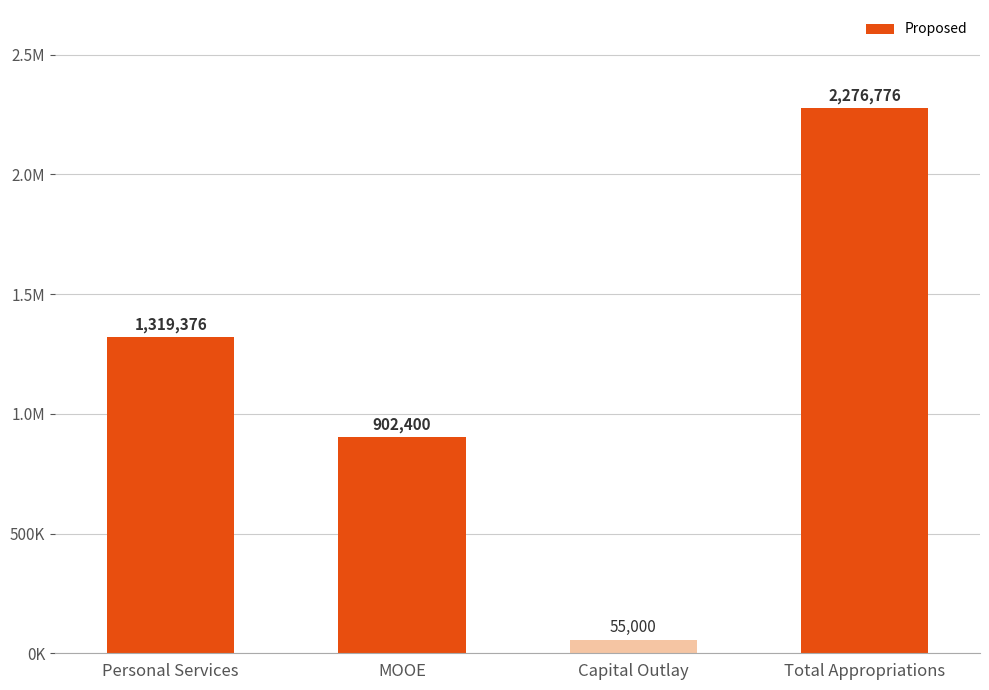

Are the bars horizontal?

No